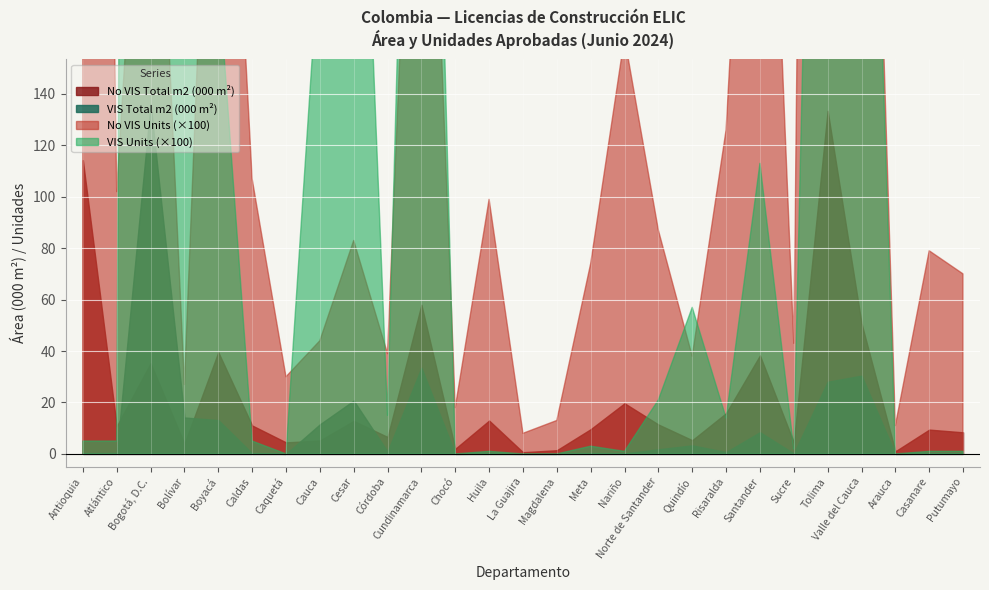

What position from the right is Bolívar?

24